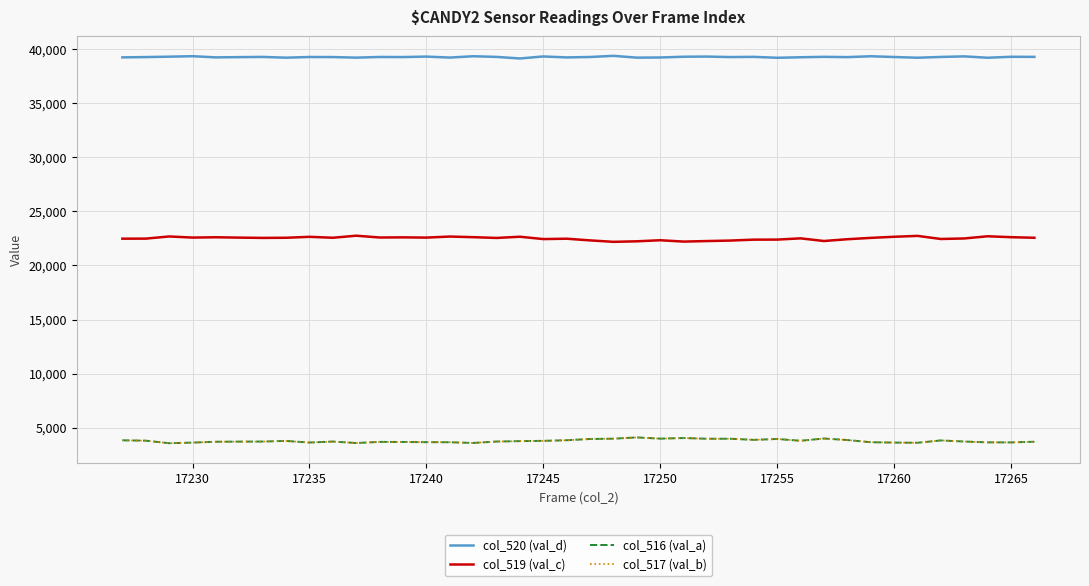

Which series has the largest total across all categories?

col_520 (val_d)